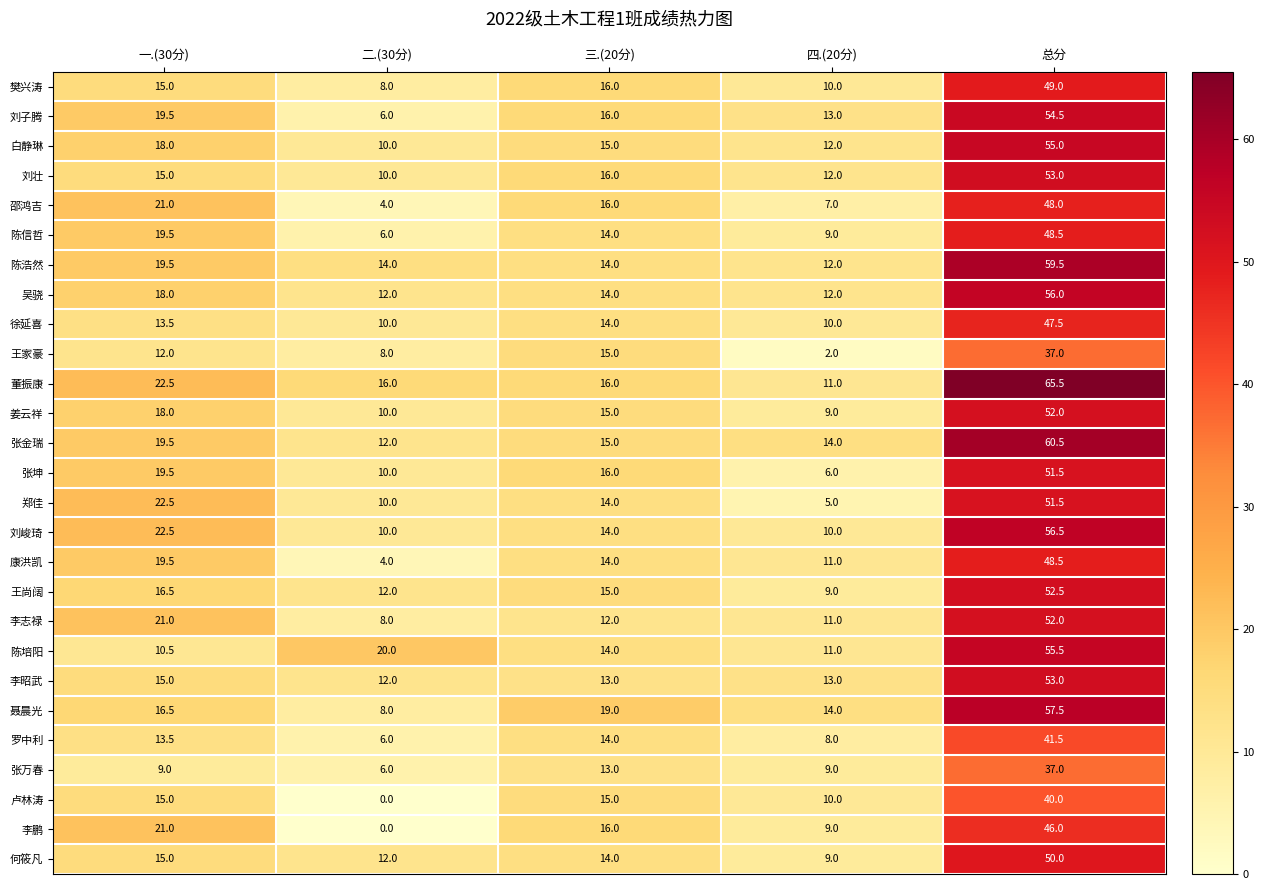

True or false: 罗中利 has a value of 23.5 at 三.(20分).

False